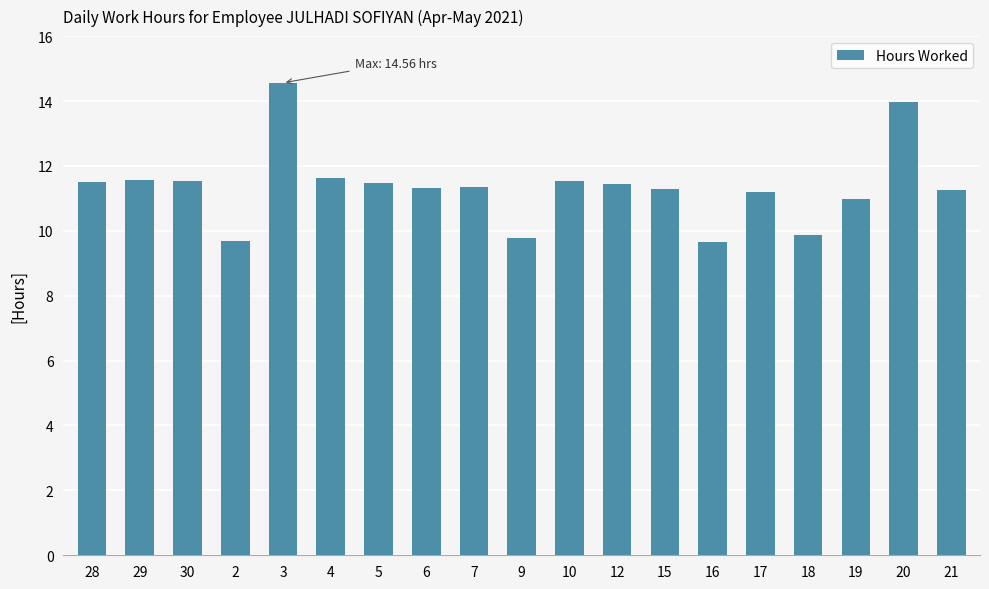

Is it true that the value at 30 is 11.5?

True